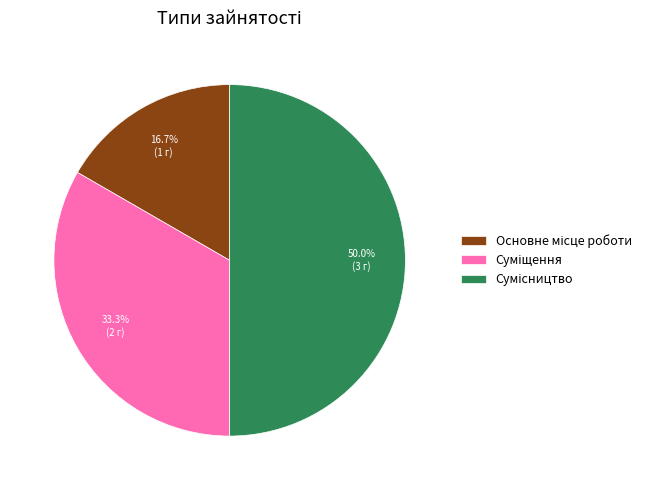

Count the number of slices in the pie.

3